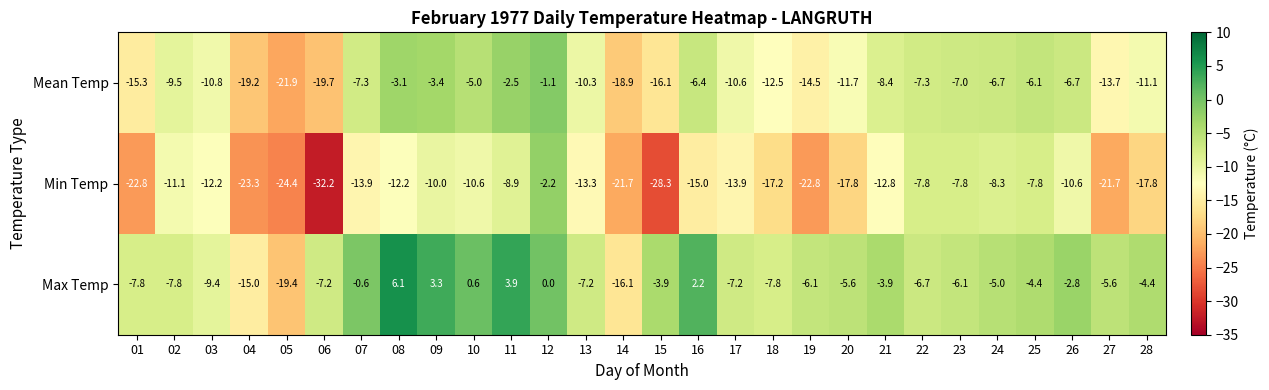

What value does the Mean Temp series have at 06?

-19.7